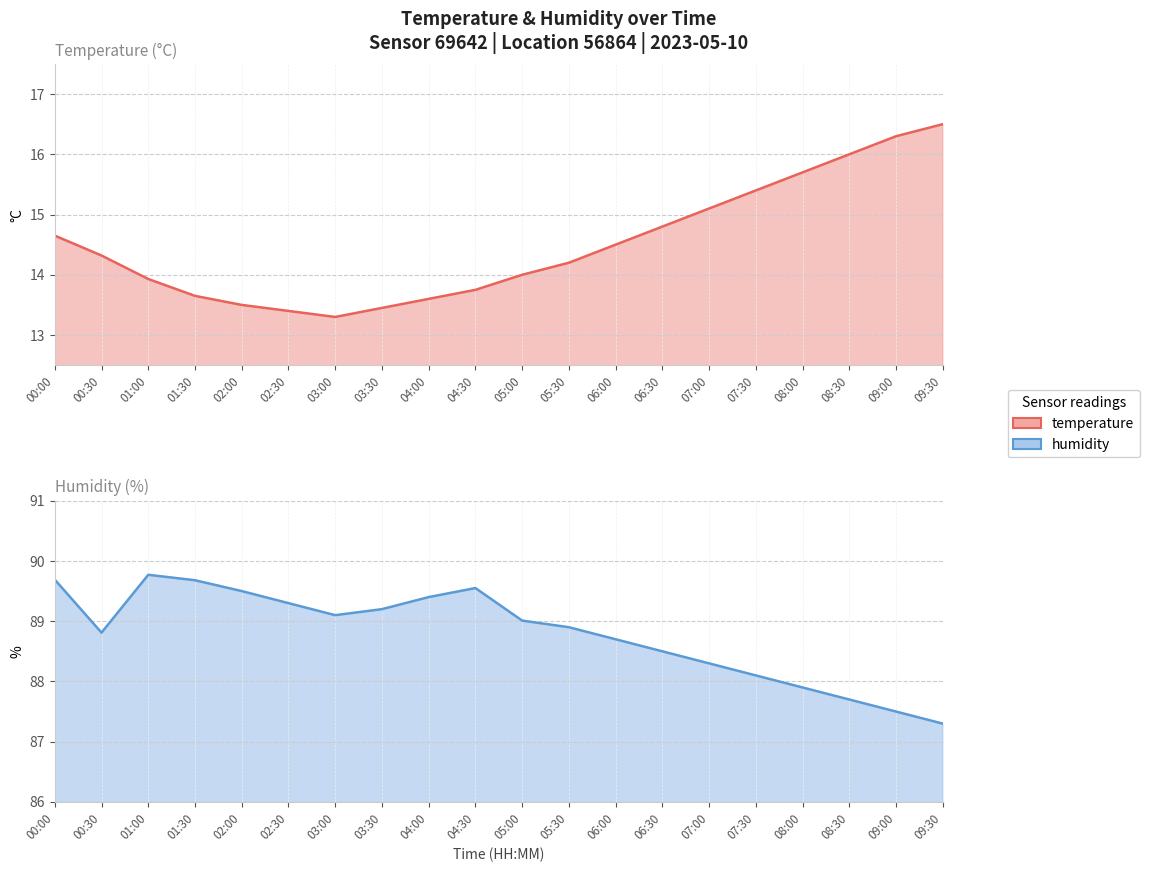

Rank the series at 07:00 from lowest to highest value.

temperature, humidity